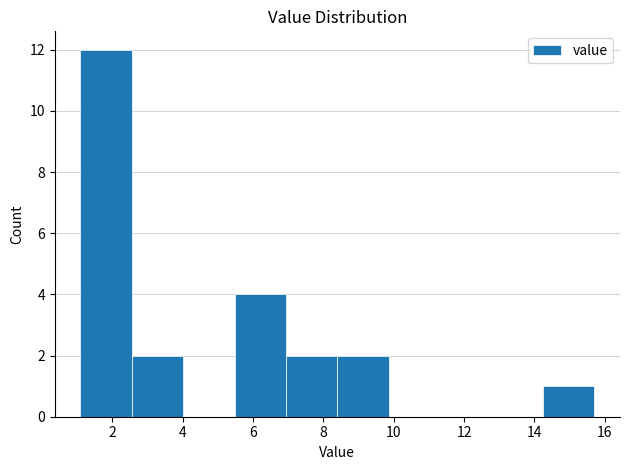

What is the height of the bar covering 1.10 to 2.56 on the x-axis? Neither the bar edges nor the heights are printed on the chart, so give them approximately, as read against the axes.

12